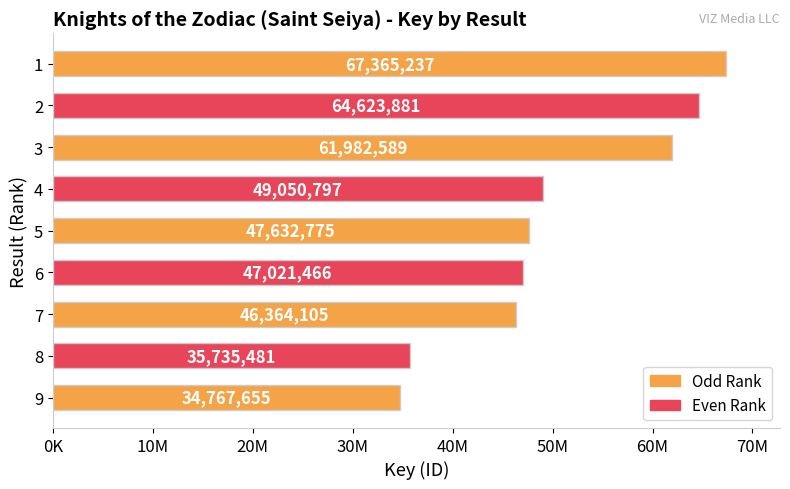

Rank the categories by value from lowest to highest.

9, 8, 7, 6, 5, 4, 3, 2, 1